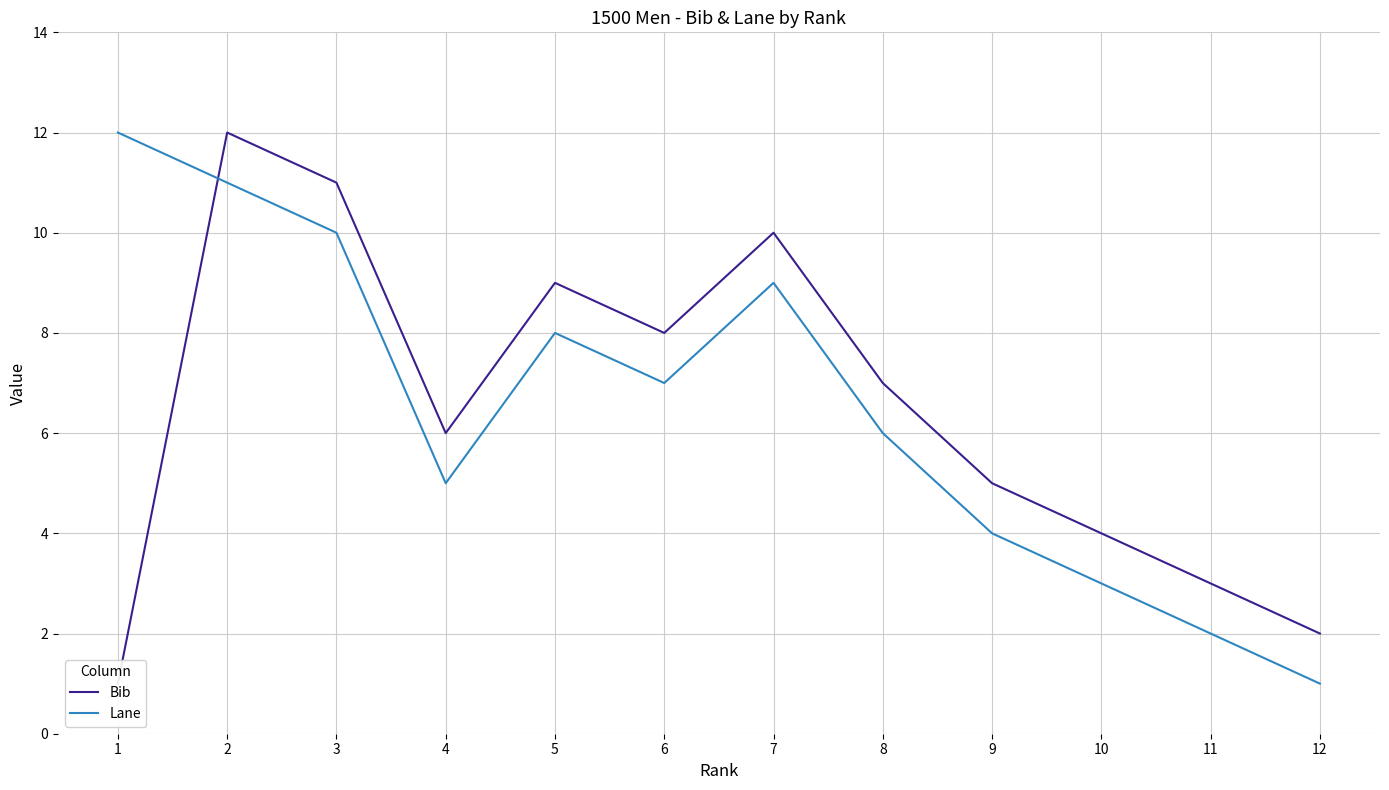

How many times do Bib and Lane cross each other?

1